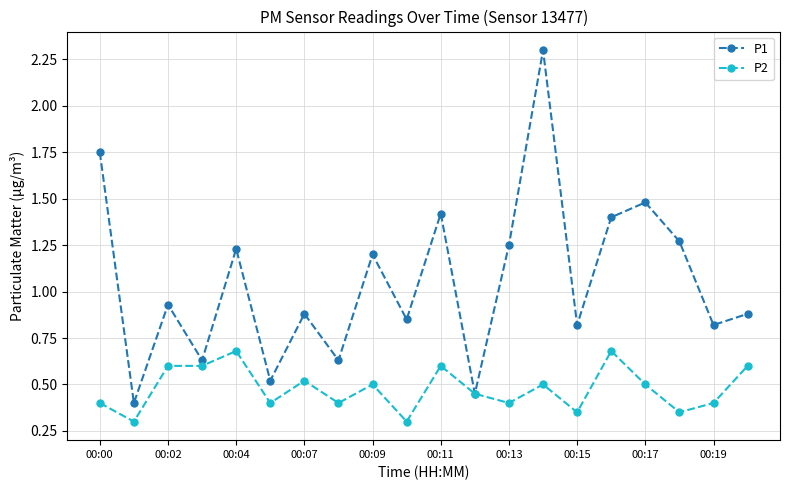

Rank the series by their average value, from highest to lowest.

P1, P2